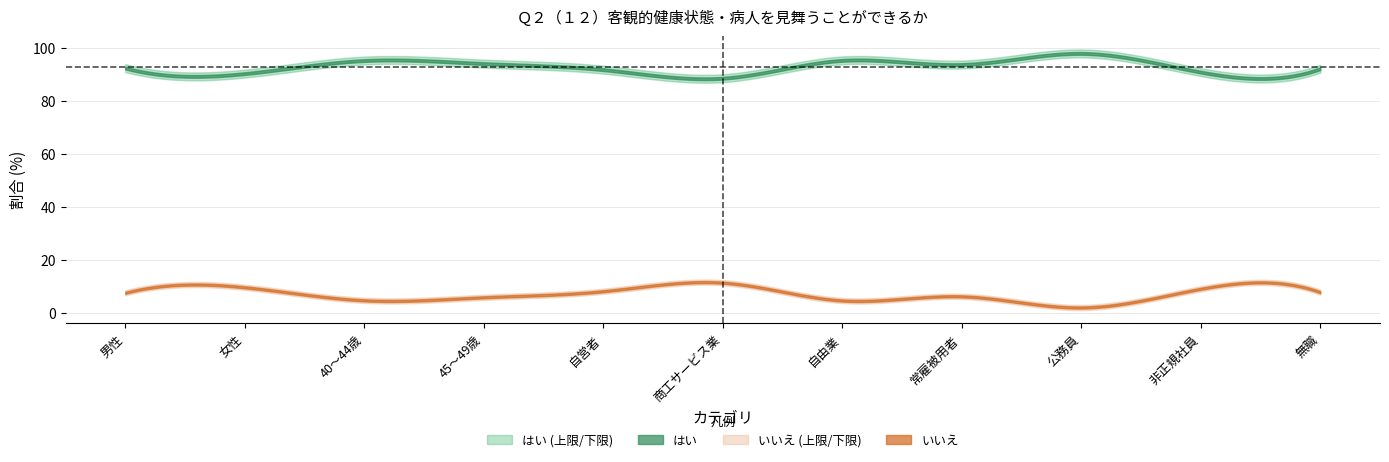

What is the difference between the いいえ values at 自営者 and 45～49歳?

2.3